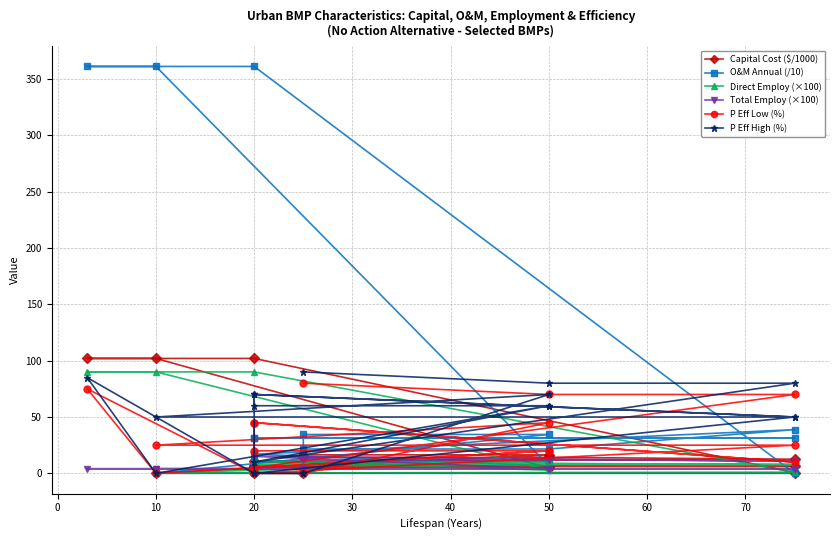

How many values in the P Eff High (%) series exceed 60?

7